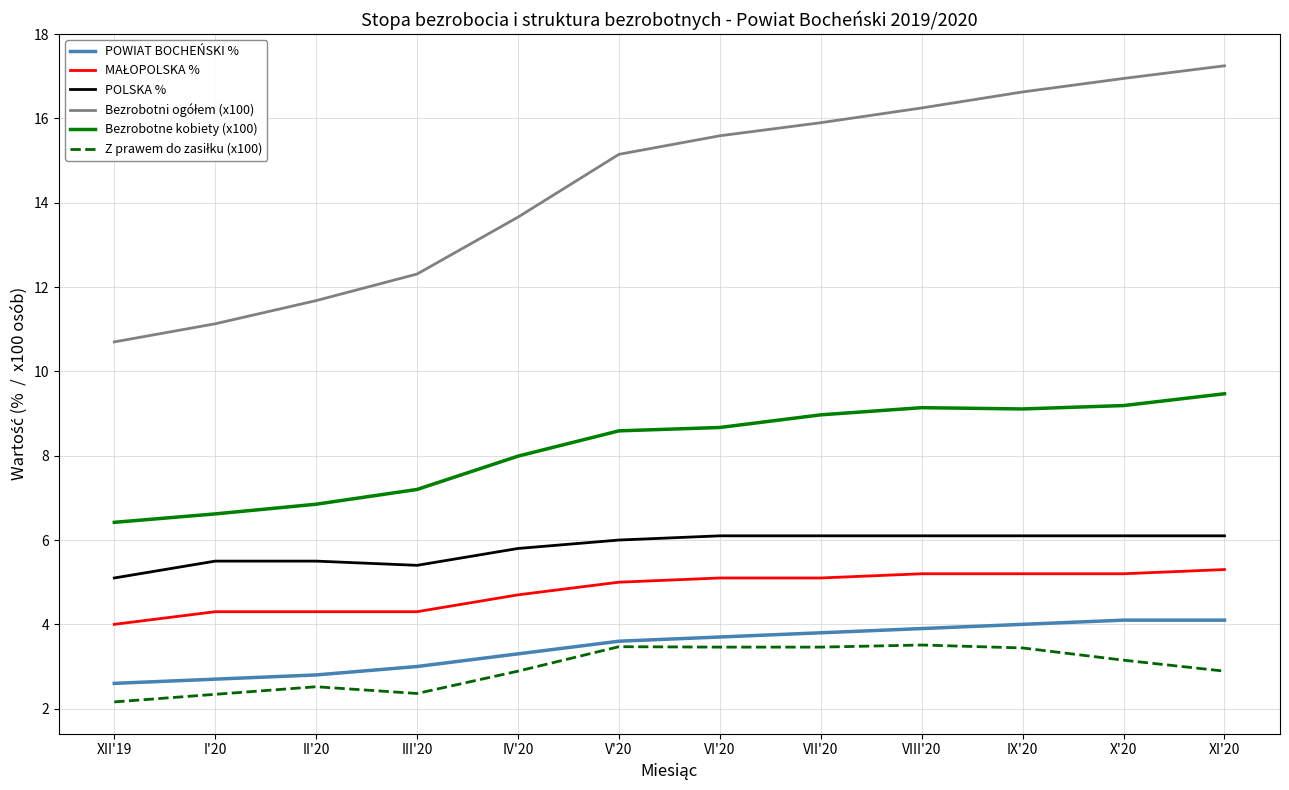

What is the difference between the highest and lowest values at VIII'20?

12.7